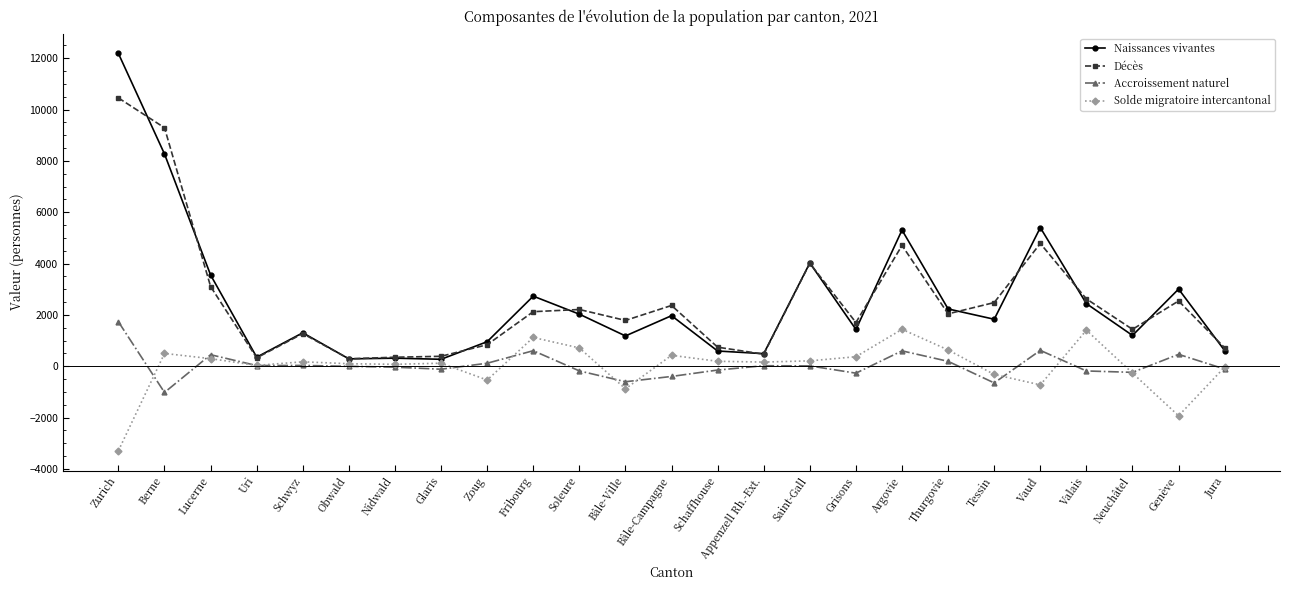

What is the highest value of the Décès series?

10456